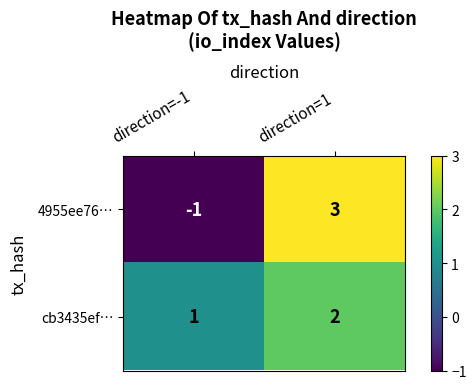

At how many categories does at least one series exceed 0?

2